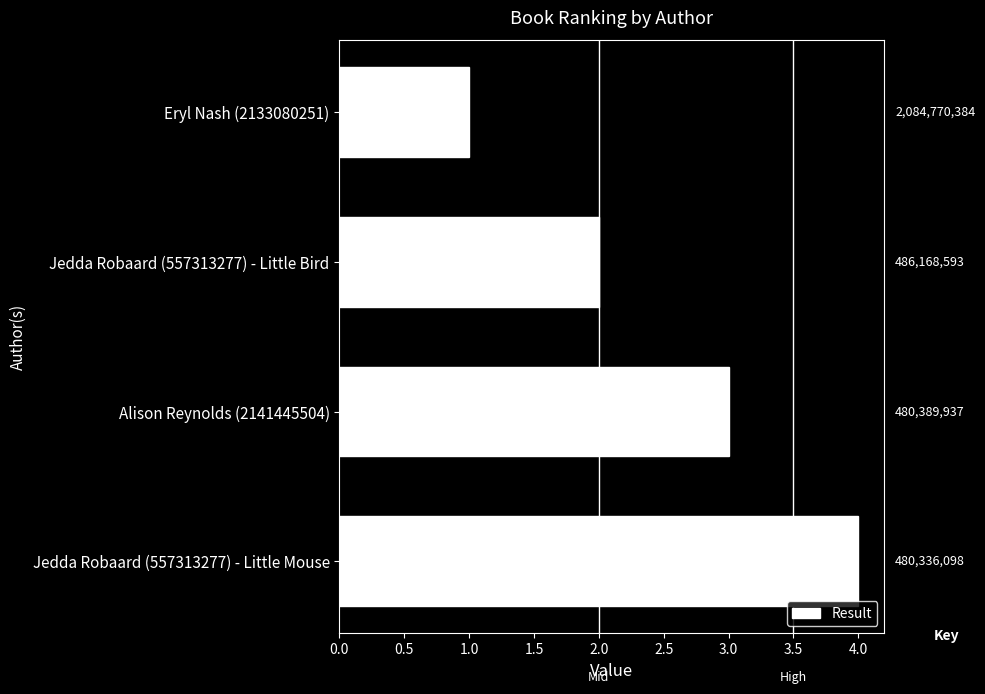

Are the bars horizontal?

Yes